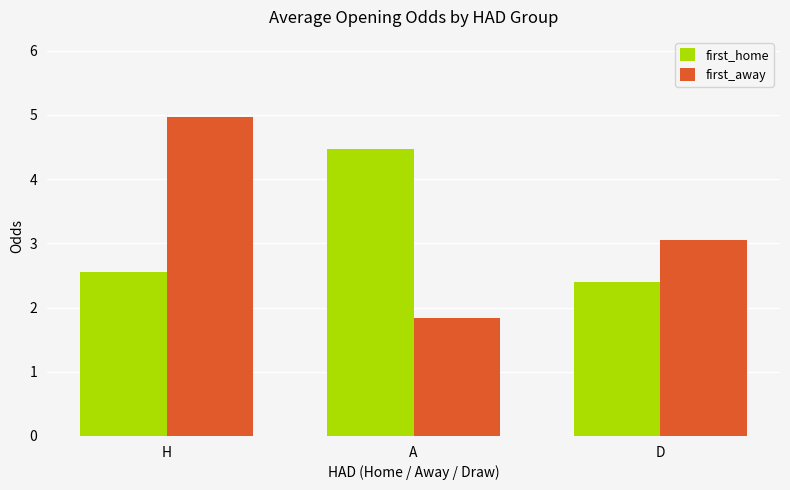

What are all the series names shown in the legend?

first_home, first_away